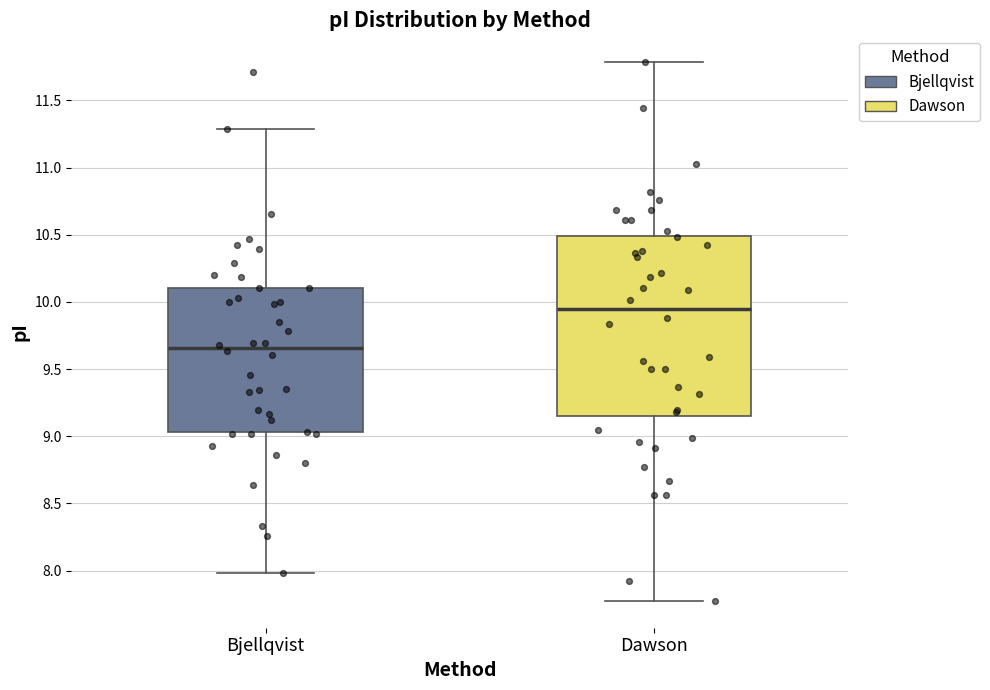

Where does the median line of the box for Bjellqvist sit on the y-axis? The values are not printed on the chart, so give them approximately, as read against the axis.

9.65